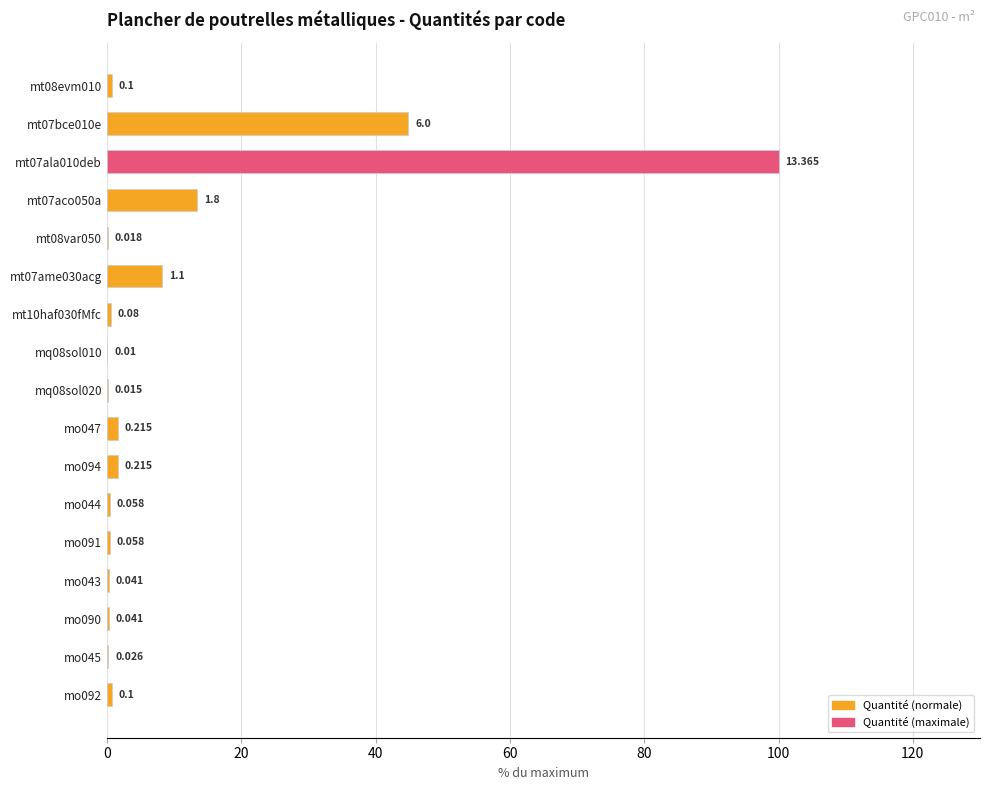

How many categories are shown in the chart?

17